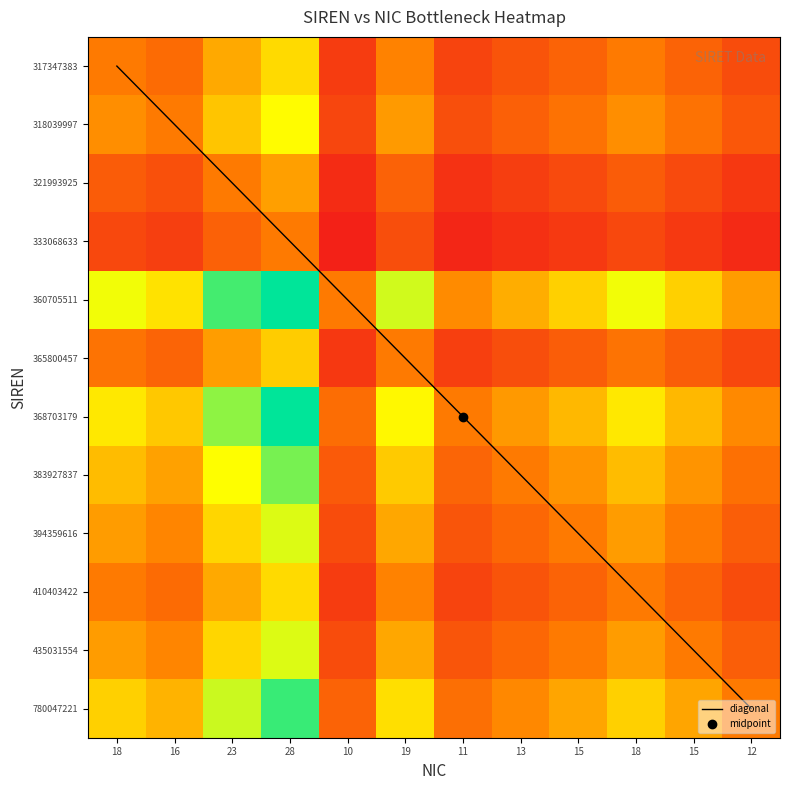

Rank the series by their maximum value, from lowest to highest.

333068633, 321993925, 365800457, 317347383, 410403422, 318039997, 394359616, 435031554, 383927837, 780047221, 368703179, 360705511, diagonal